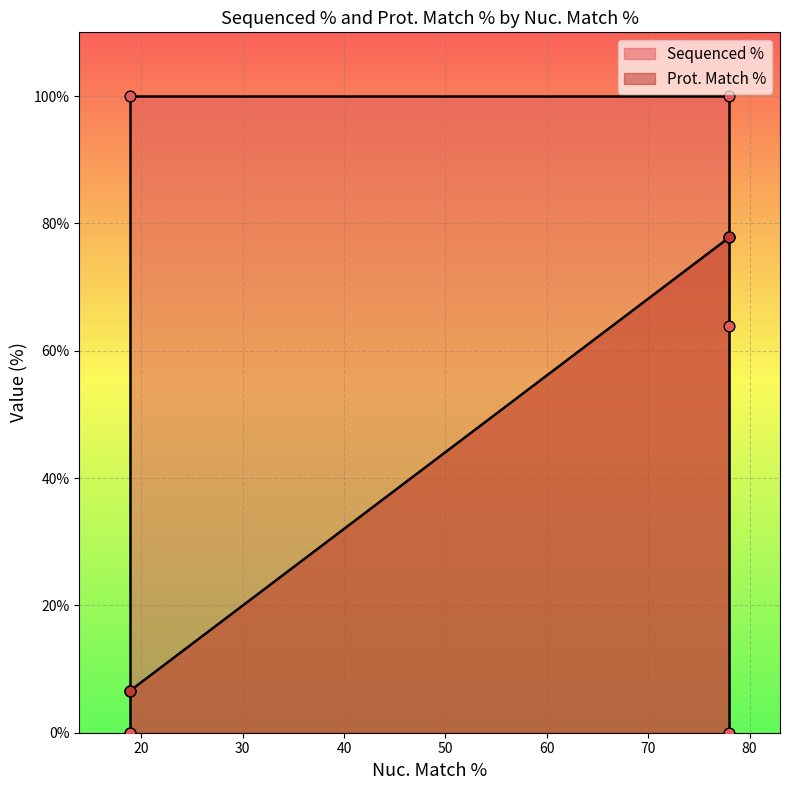

What is the change in value from 78.0 to 18.9?

+71.2